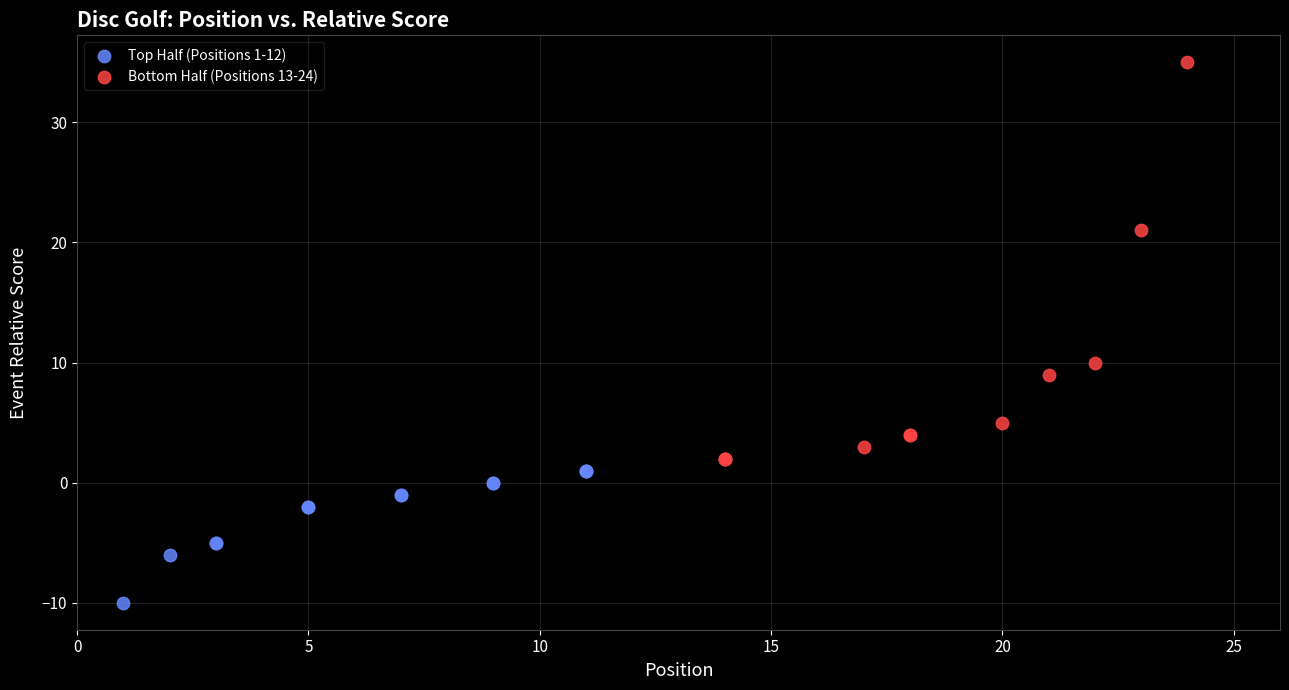

What are all the series names shown in the legend?

Top Half (Positions 1-12), Bottom Half (Positions 13-24)